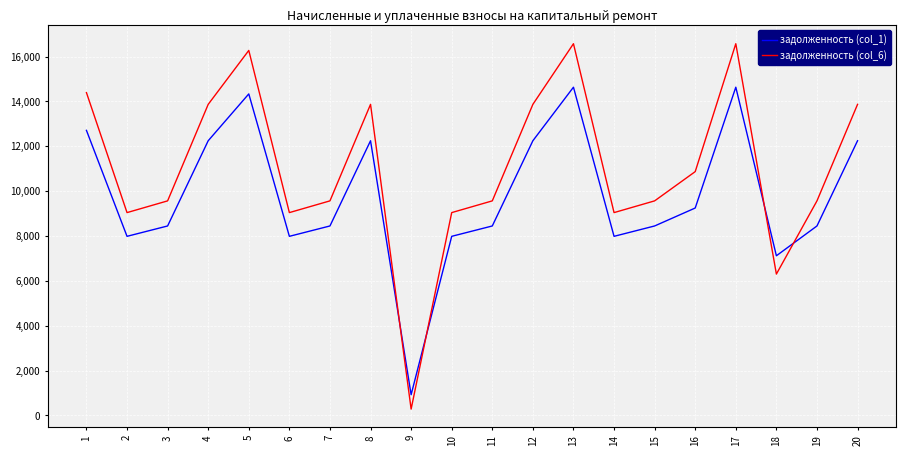

Does the chart display data point markers on the line(s)?

No